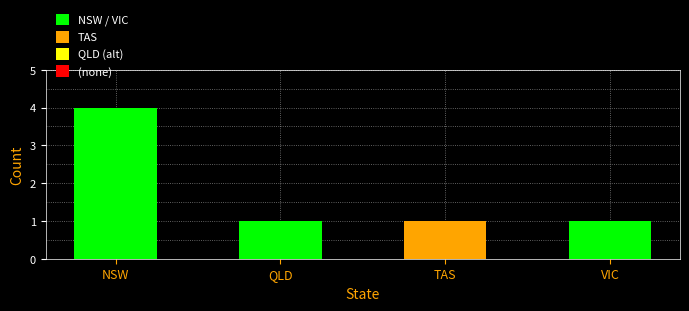

What is the smallest value displayed?

1